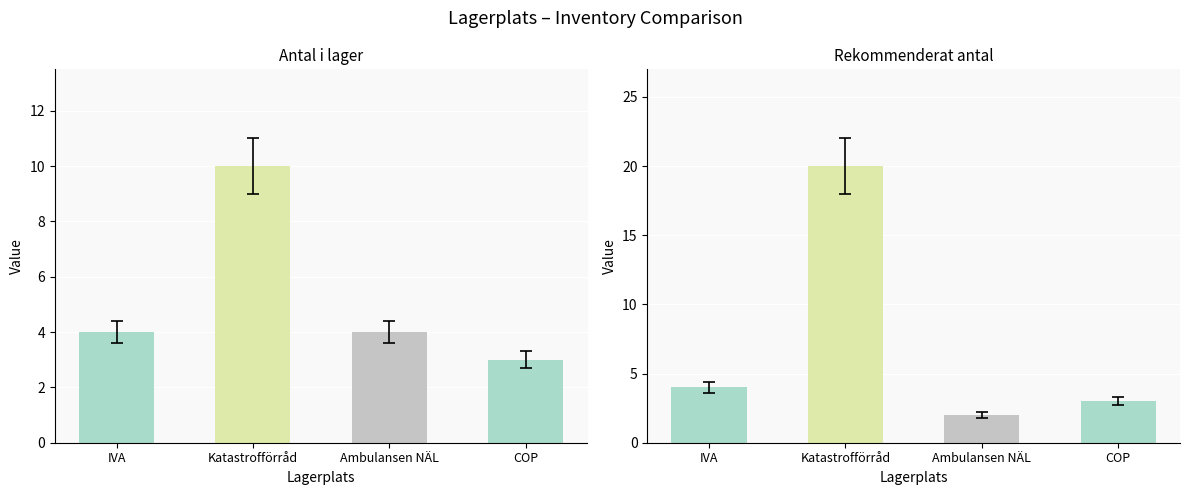

What is the difference between the Antal i lager values at COP and Ambulansen NÄL?

1